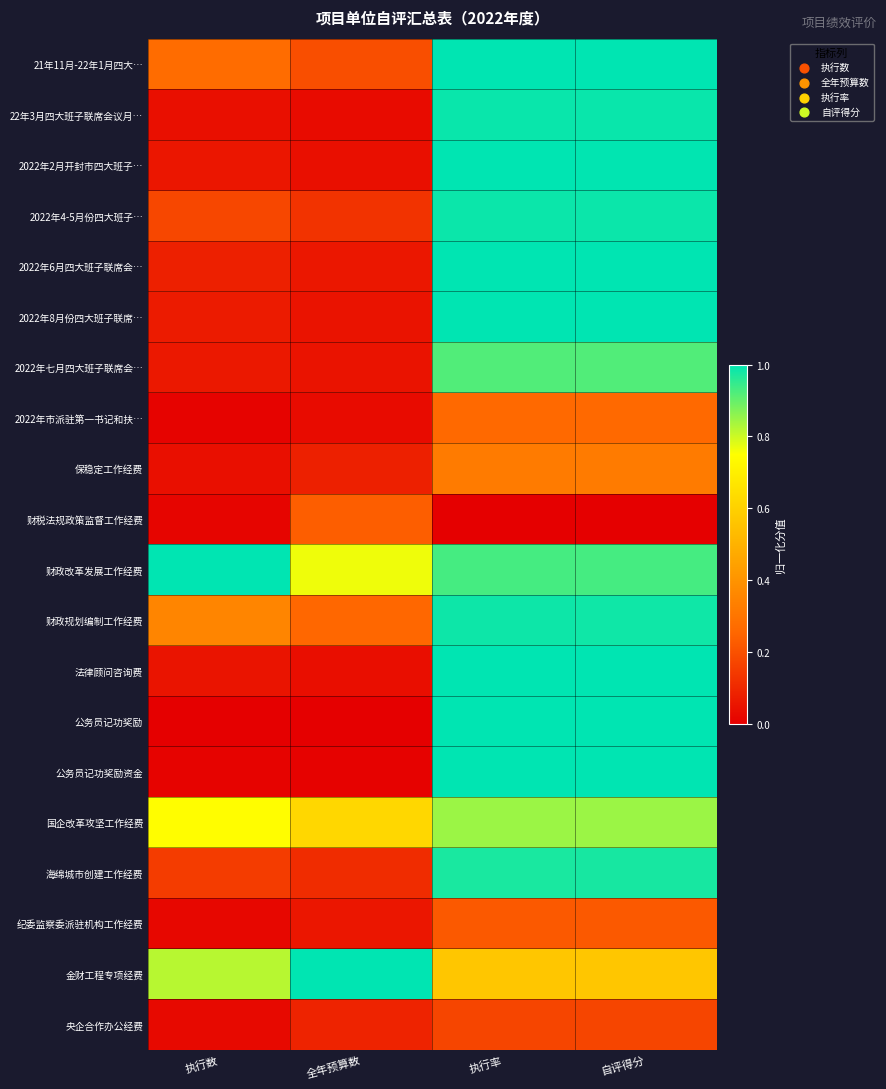

Reading right to left, list all the values displayed in this chart.

21年11月-22年1月四大…: 自评得分=1.0	执行率=1.0	全年预算数=0.2	执行数=0.3
22年3月四大班子联席会议月…: 自评得分=1.0	执行率=1.0	全年预算数=0.0	执行数=0.0
2022年2月开封市四大班子…: 自评得分=1.0	执行率=1.0	全年预算数=0.0	执行数=0.1
2022年4-5月份四大班子…: 自评得分=1.0	执行率=1.0	全年预算数=0.1	执行数=0.2
2022年6月四大班子联席会…: 自评得分=1.0	执行率=1.0	全年预算数=0.1	执行数=0.1
2022年8月份四大班子联席…: 自评得分=1.0	执行率=1.0	全年预算数=0.0	执行数=0.1
2022年七月四大班子联席会…: 自评得分=0.9	执行率=0.9	全年预算数=0.0	执行数=0.1
2022年市派驻第一书记和扶…: 自评得分=0.3	执行率=0.3	全年预算数=0.0	执行数=0.0
保稳定工作经费: 自评得分=0.3	执行率=0.3	全年预算数=0.1	执行数=0.0
财税法规政策监督工作经费: 自评得分=0.0	执行率=0.0	全年预算数=0.2	执行数=0.0
财政改革发展工作经费: 自评得分=0.9	执行率=0.9	全年预算数=0.8	执行数=1.0
财政规划编制工作经费: 自评得分=1.0	执行率=1.0	全年预算数=0.3	执行数=0.4
法律顾问咨询费: 自评得分=1.0	执行率=1.0	全年预算数=0.0	执行数=0.1
公务员记功奖励: 自评得分=1.0	执行率=1.0	全年预算数=0.0	执行数=0.0
公务员记功奖励资金: 自评得分=1.0	执行率=1.0	全年预算数=0.0	执行数=0.0
国企改革攻坚工作经费: 自评得分=0.8	执行率=0.8	全年预算数=0.6	执行数=0.7
海绵城市创建工作经费: 自评得分=1.0	执行率=1.0	全年预算数=0.1	执行数=0.2
纪委监察委派驻机构工作经费: 自评得分=0.2	执行率=0.2	全年预算数=0.1	执行数=0.0
金财工程专项经费: 自评得分=0.6	执行率=0.6	全年预算数=1.0	执行数=0.8
央企合作办公经费: 自评得分=0.2	执行率=0.2	全年预算数=0.1	执行数=0.0